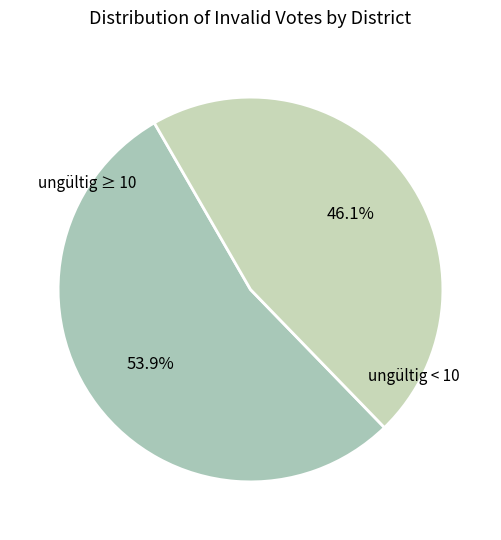

What portion of the pie excludes ungültig ≥ 10?

46.1%